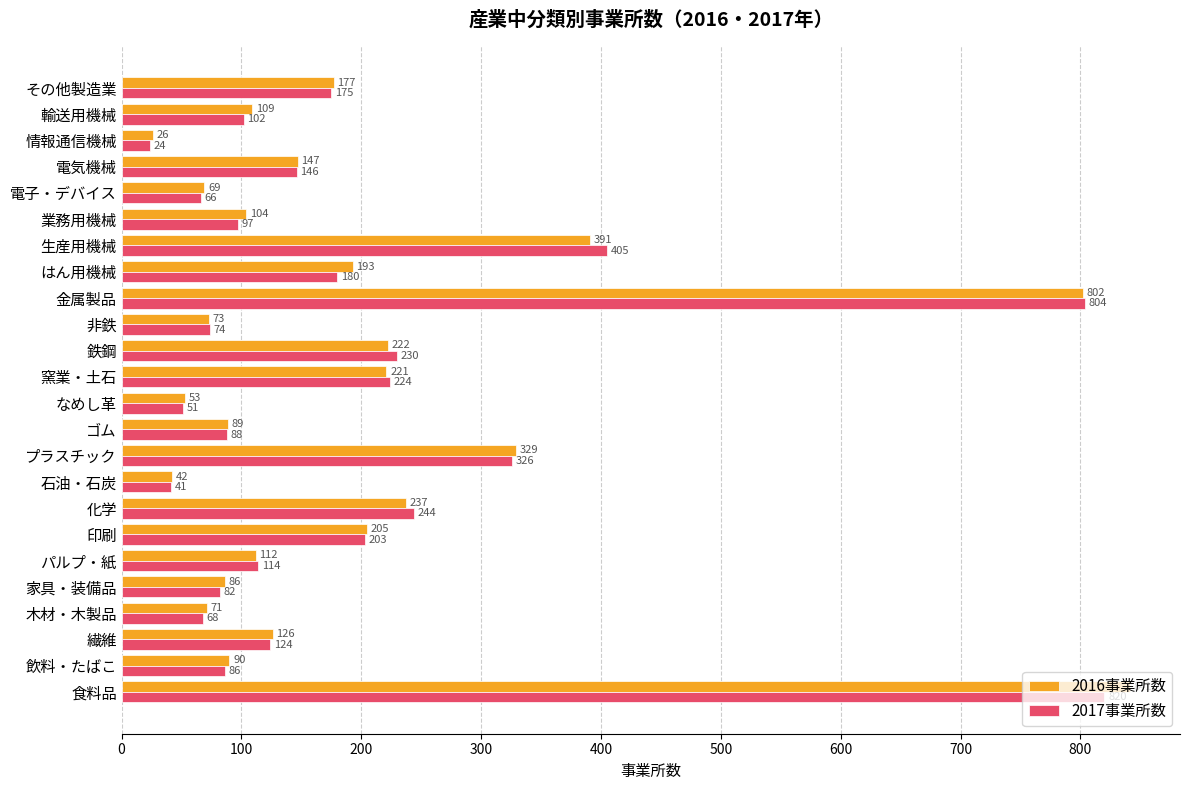

List the series in order of their overall mean, lowest first.

2017事業所数, 2016事業所数